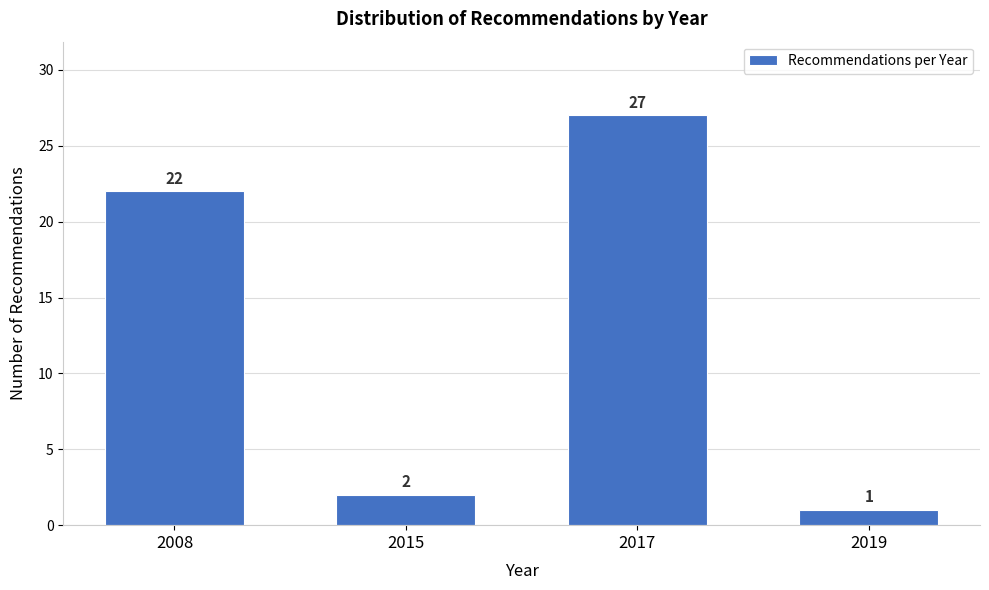

Reading left to right, what are all the values shown in this chart?

2008=22	2015=2	2017=27	2019=1